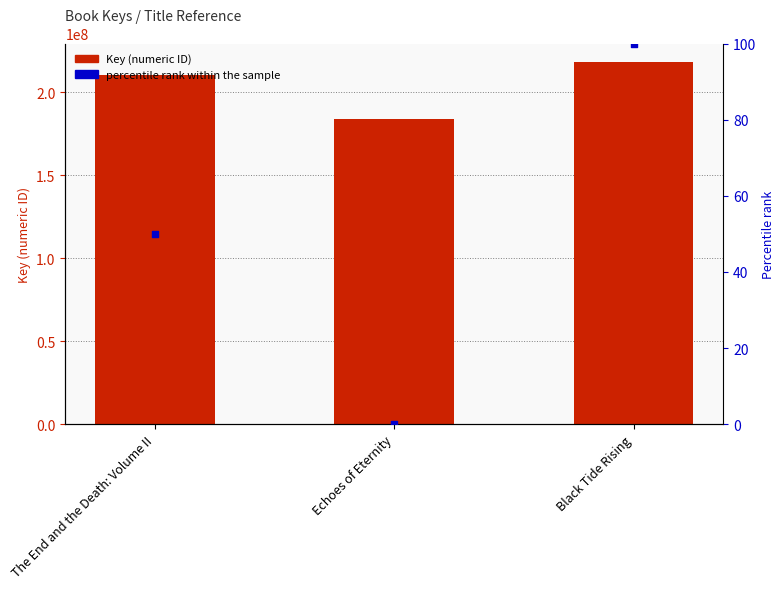

At which category is the sum across all series the highest?

Black Tide Rising